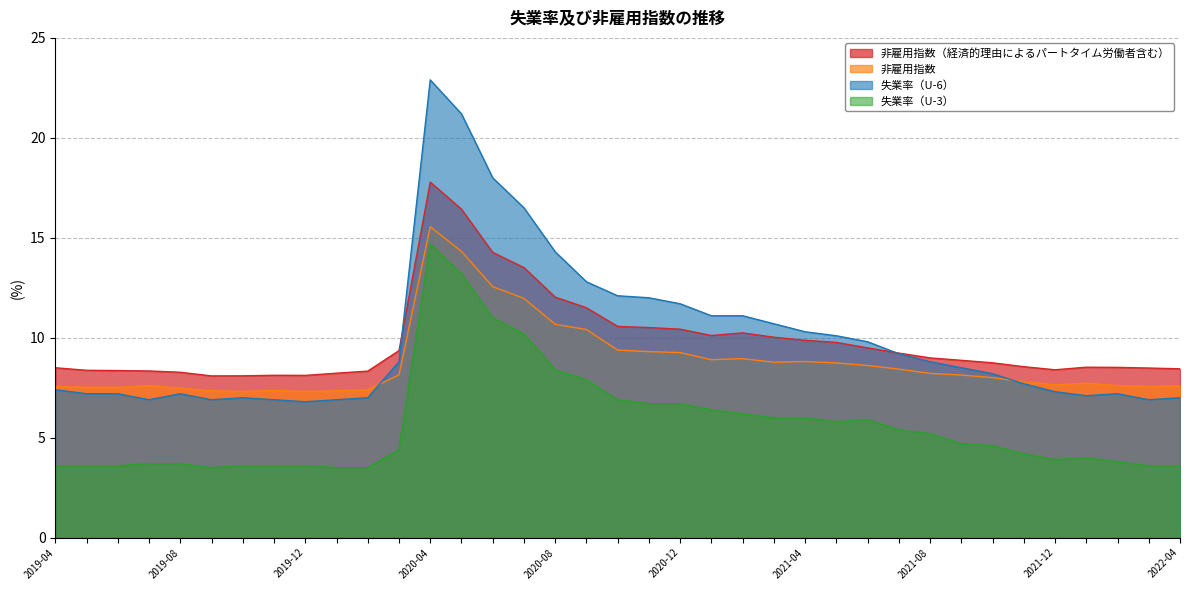

What is the difference between the highest and lowest values at 2019-08?

4.8